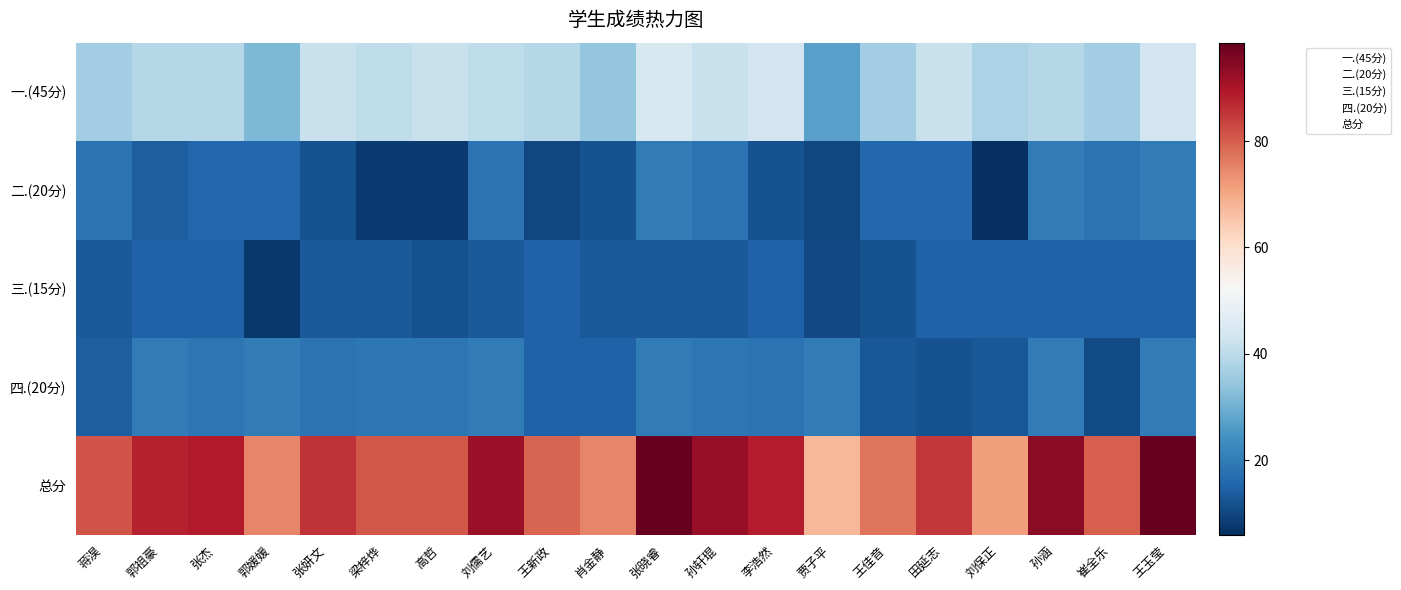

Which category has the lowest value across all series?

刘保正